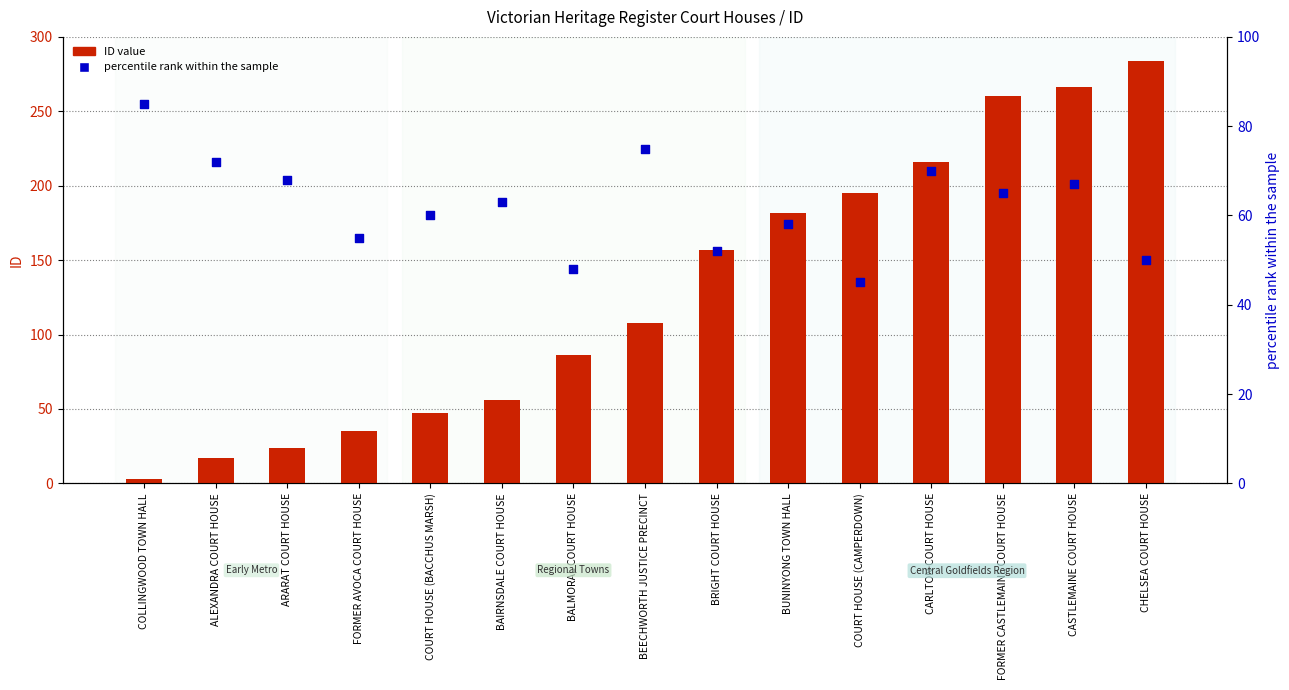

Is the value of ID value at BAIRNSDALE COURT HOUSE greater than the value of percentile rank within the sample at COURT HOUSE (BACCHUS MARSH)?

No